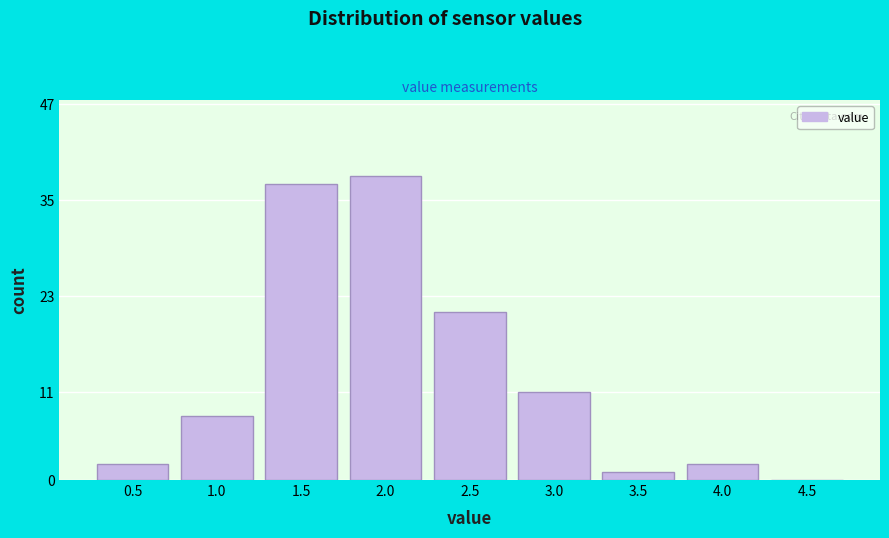

Reading left to right, list all the values displayed in this chart.

0.5=2	1.0=8	1.5=37	2.0=38	2.5=21	3.0=11	3.5=1	4.0=2	4.5=0